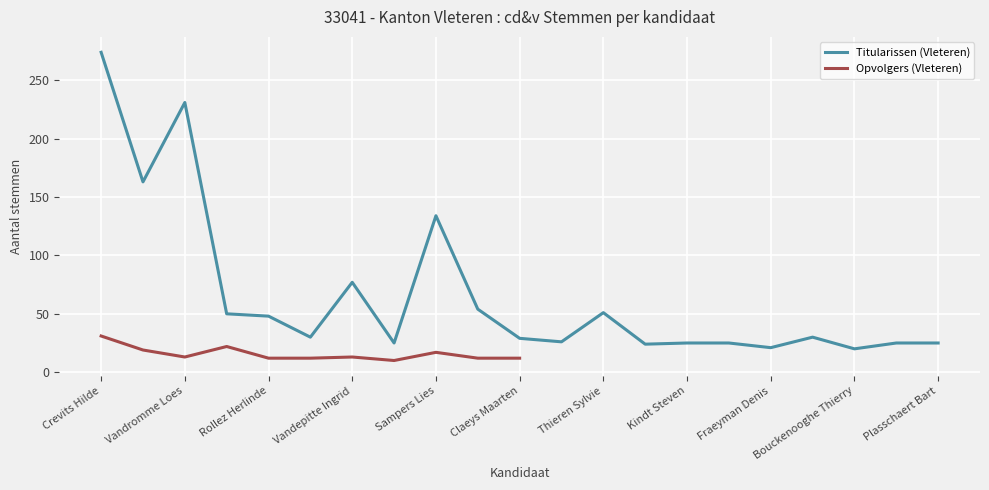

What is the lowest value of the Titularissen (Vleteren) series?

20